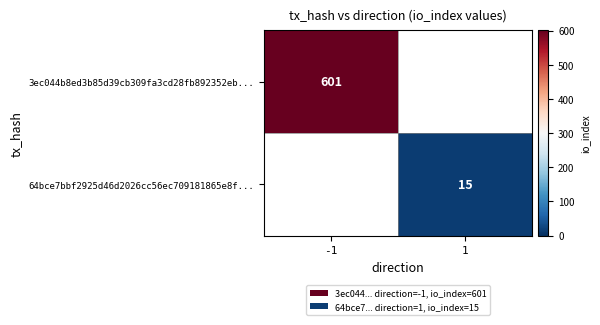

True or false: 64bce7bbf2925d46d2026cc56ec709181865e8f... has a value of 15 at 1.

True